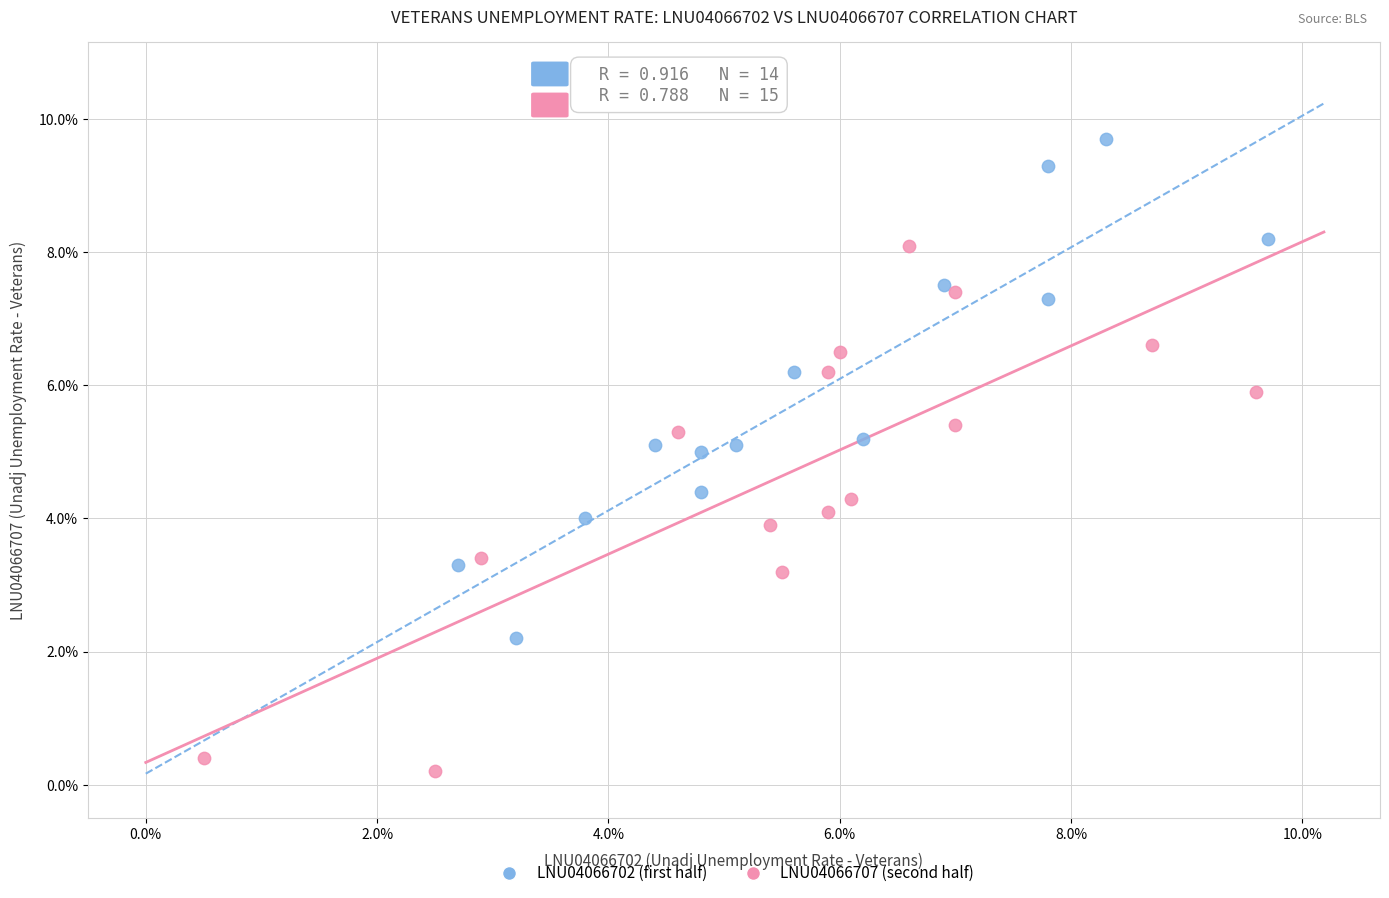

What are all the series names shown in the legend?

LNU04066702 (first half), LNU04066707 (second half)